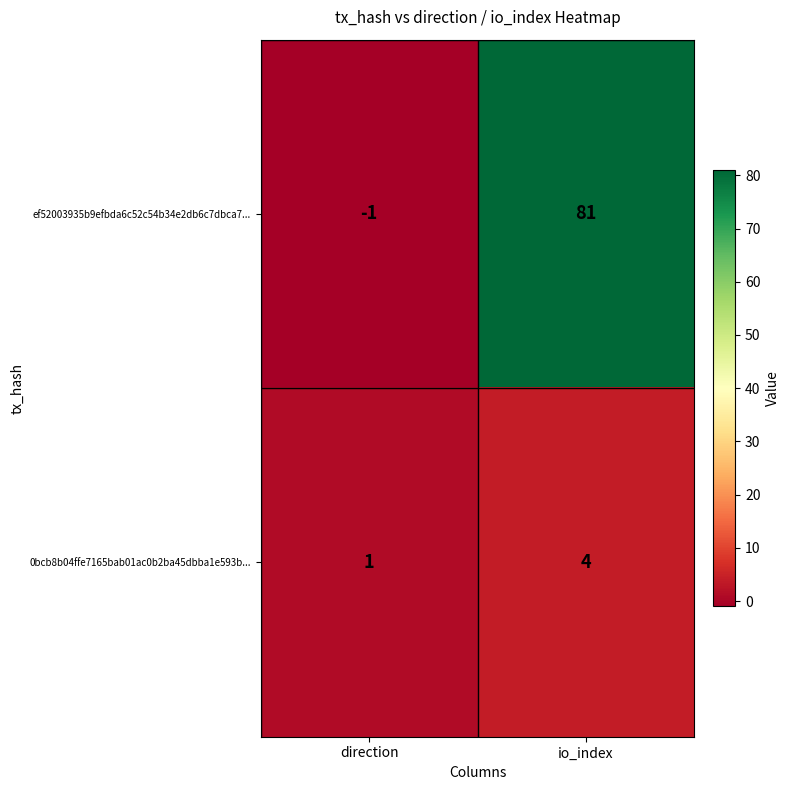

Which series has the largest total across all categories?

ef52003935b9efbda6c52c54b34e2db6c7dbca7...